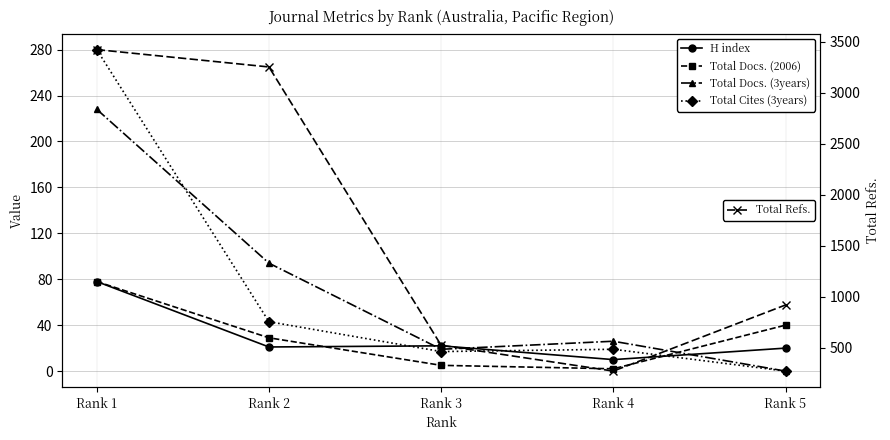

List the series in order of their peak value, lowest first.

H index, Total Docs. (2006), Total Docs. (3years), Total Cites (3years), Total Refs.